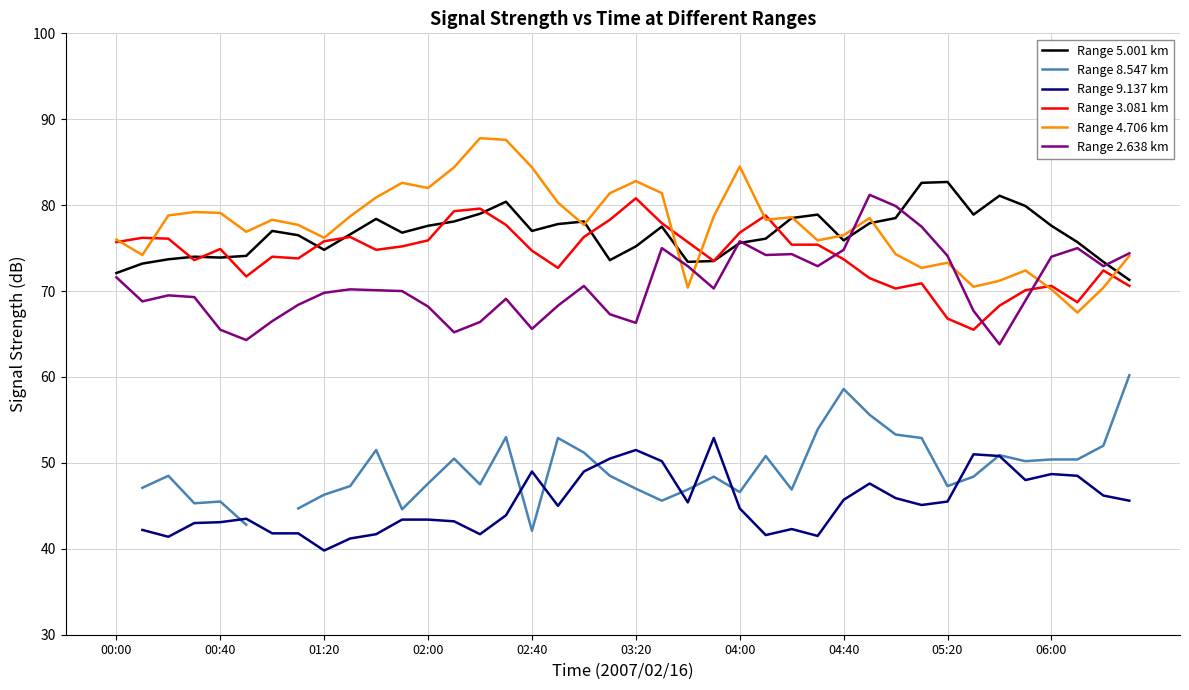

How many data points does each series have?

40